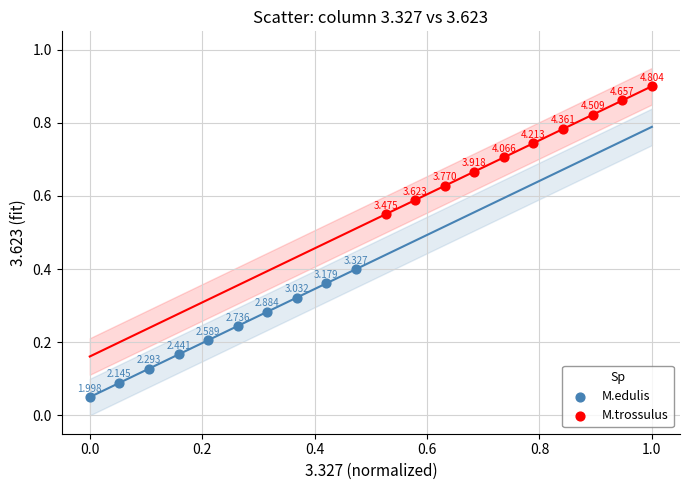

Which series contains the highest Y value?

M.trossulus